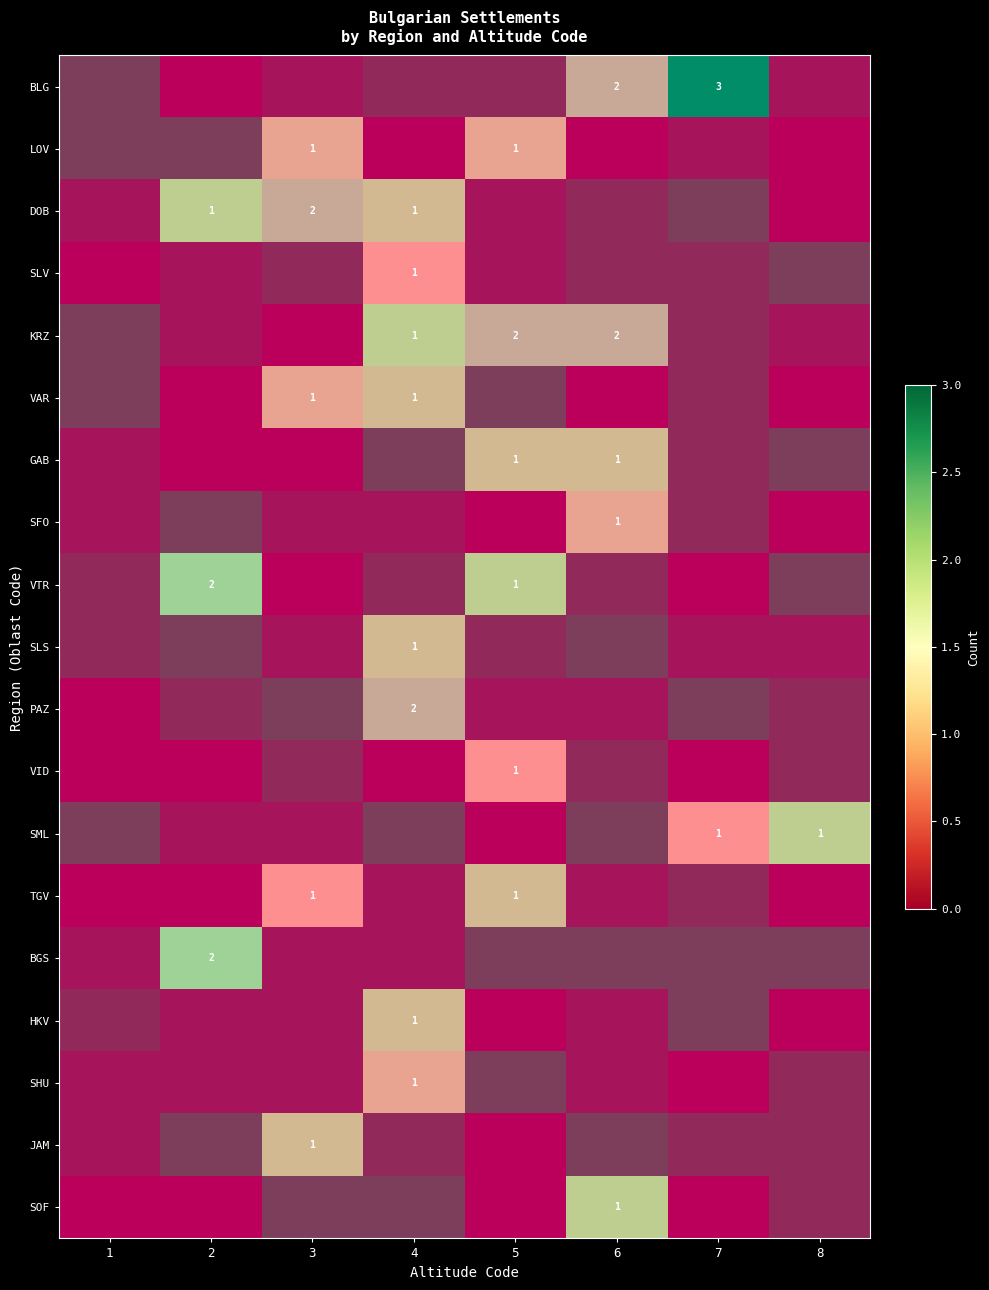

What is the difference between the maximum and second lowest values in the LOV series?

3